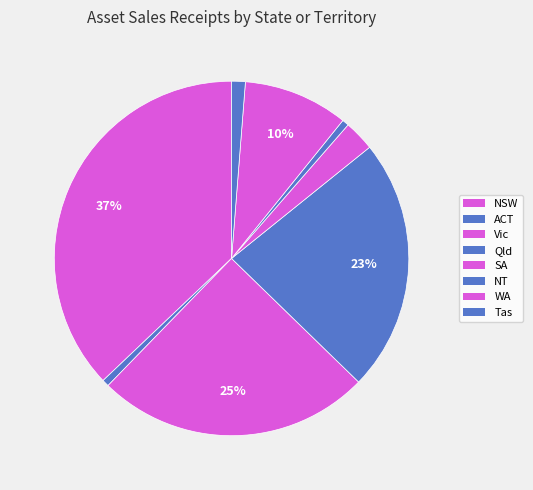

To the nearest percent, what percentage of the pie is Qld?

23%